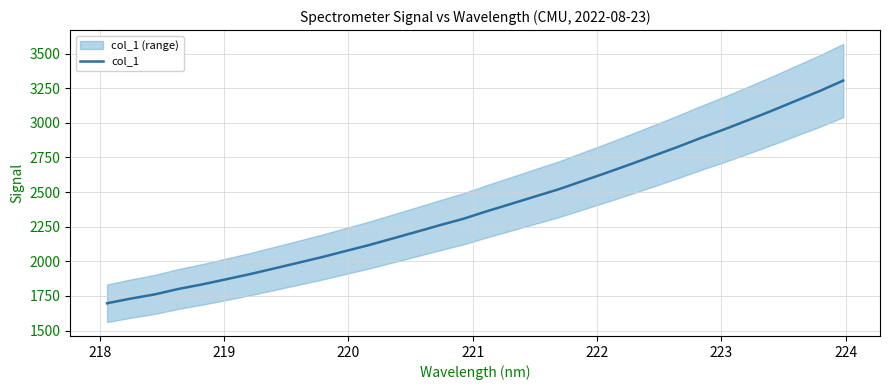

What is the value of the 10th point from the left?

2028.4